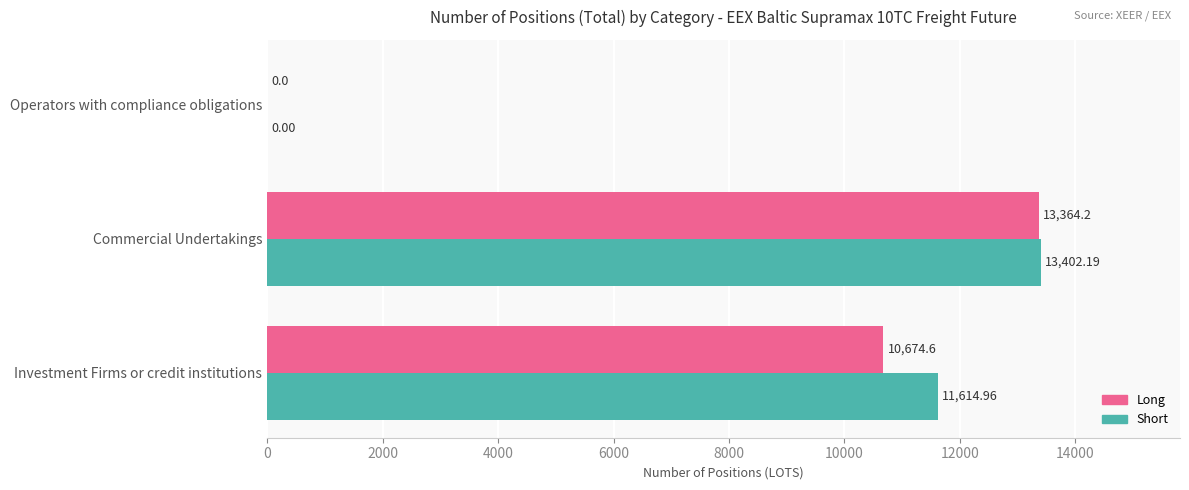

What is the sum of all Short values?

25017.2